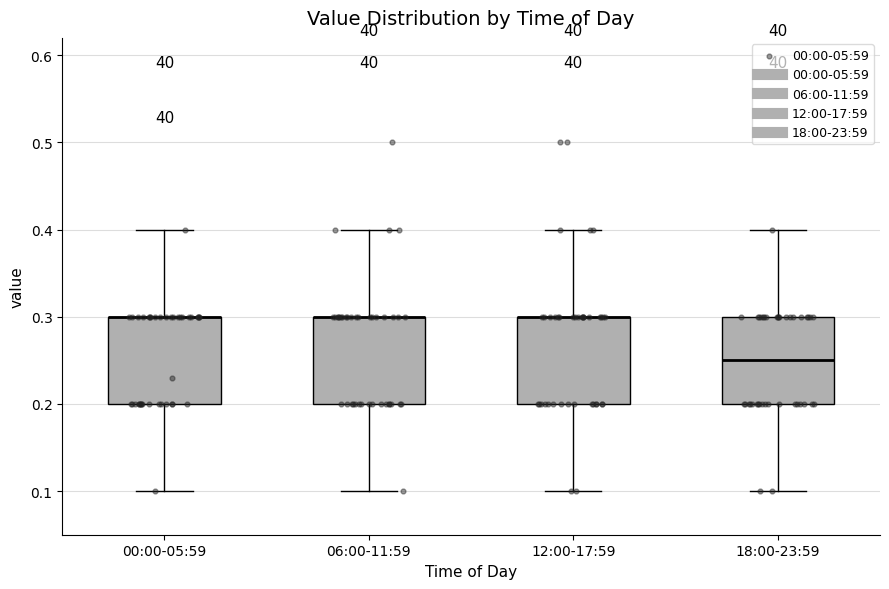

Reading left to right, transcribe this box plot: for each box, give where its median line is, the range the box spans, and where its two whiskers end, as read against the y-axis. The values are not printed on the chart, so give them approximately, as read against the axis.

00:00-05:59: median 0.30 (drawn on the box's upper edge), box 0.20 to 0.30, whiskers 0.10 to 0.40
06:00-11:59: median 0.30 (drawn on the box's upper edge), box 0.20 to 0.30, whiskers 0.10 to 0.40
12:00-17:59: median 0.30 (drawn on the box's upper edge), box 0.20 to 0.30, whiskers 0.10 to 0.40
18:00-23:59: median 0.25, box 0.20 to 0.30, whiskers 0.10 to 0.40